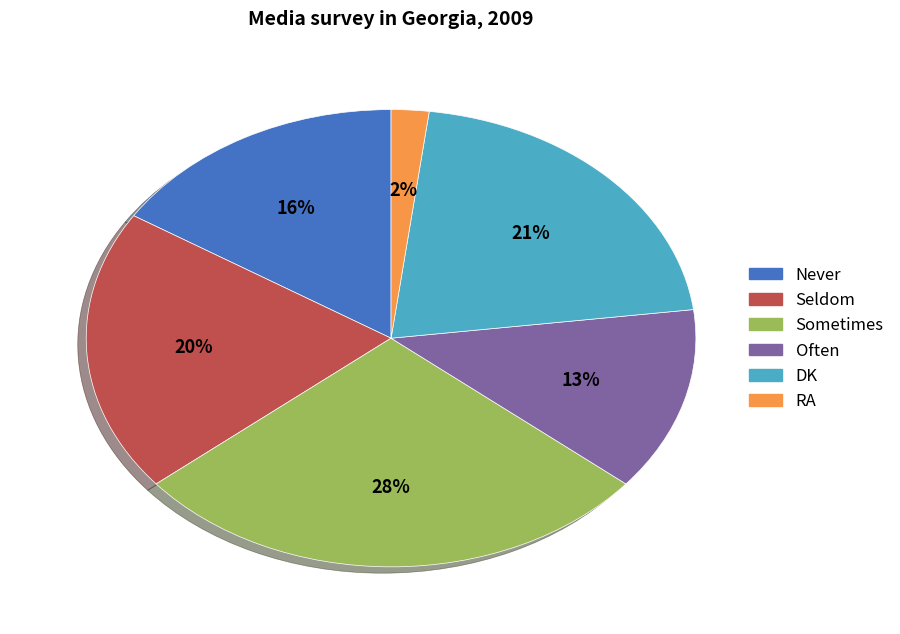

What is the smallest slice in the pie chart?

RA